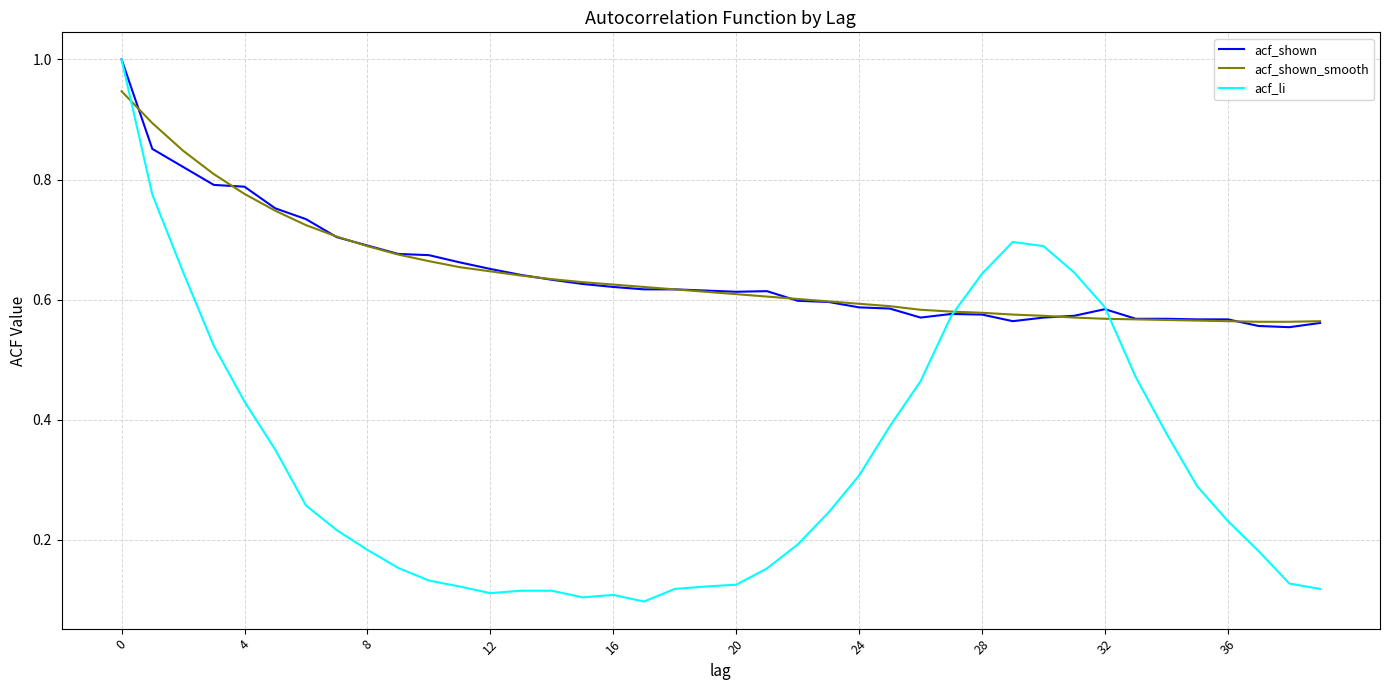

Which series has the widest spread of values?

acf_li